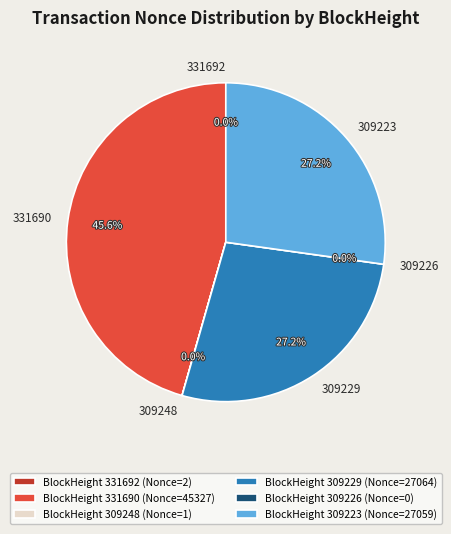

How many slices are in this pie chart?

6